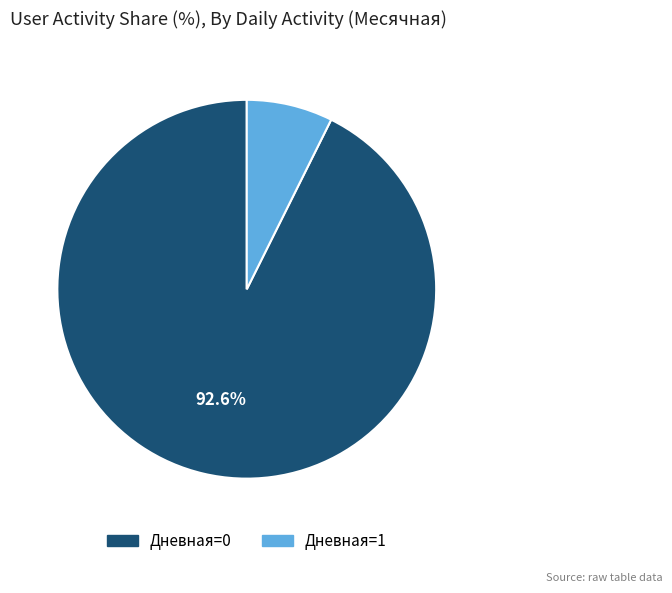

Does any single category account for the majority?

Yes